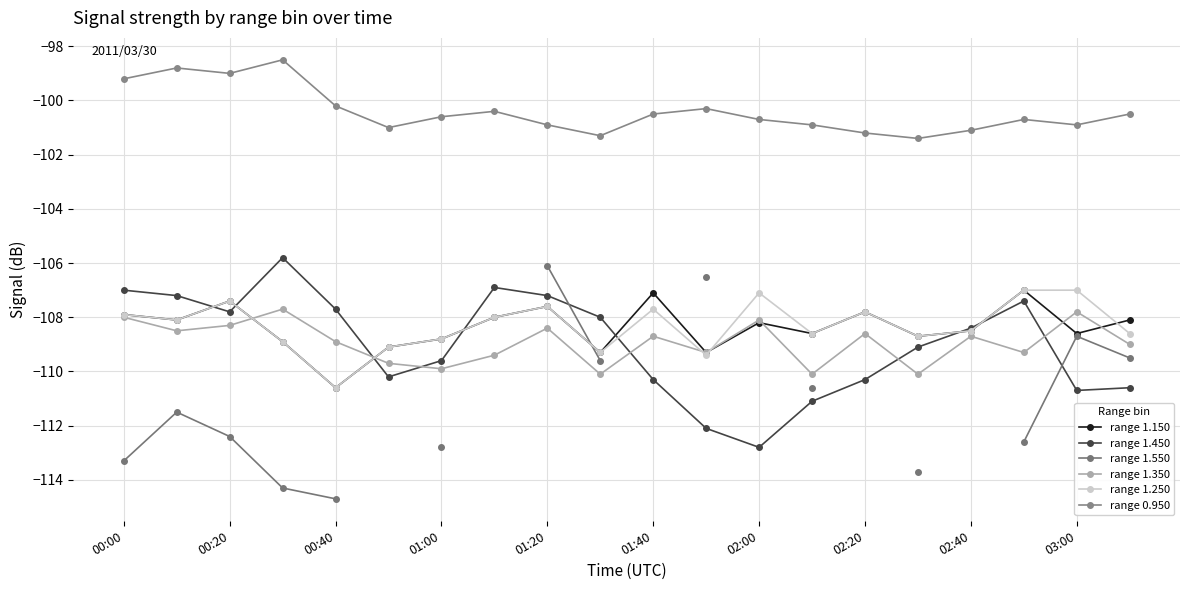

The value of range 1.150 at 00:40 is -110.6. True or false?

True